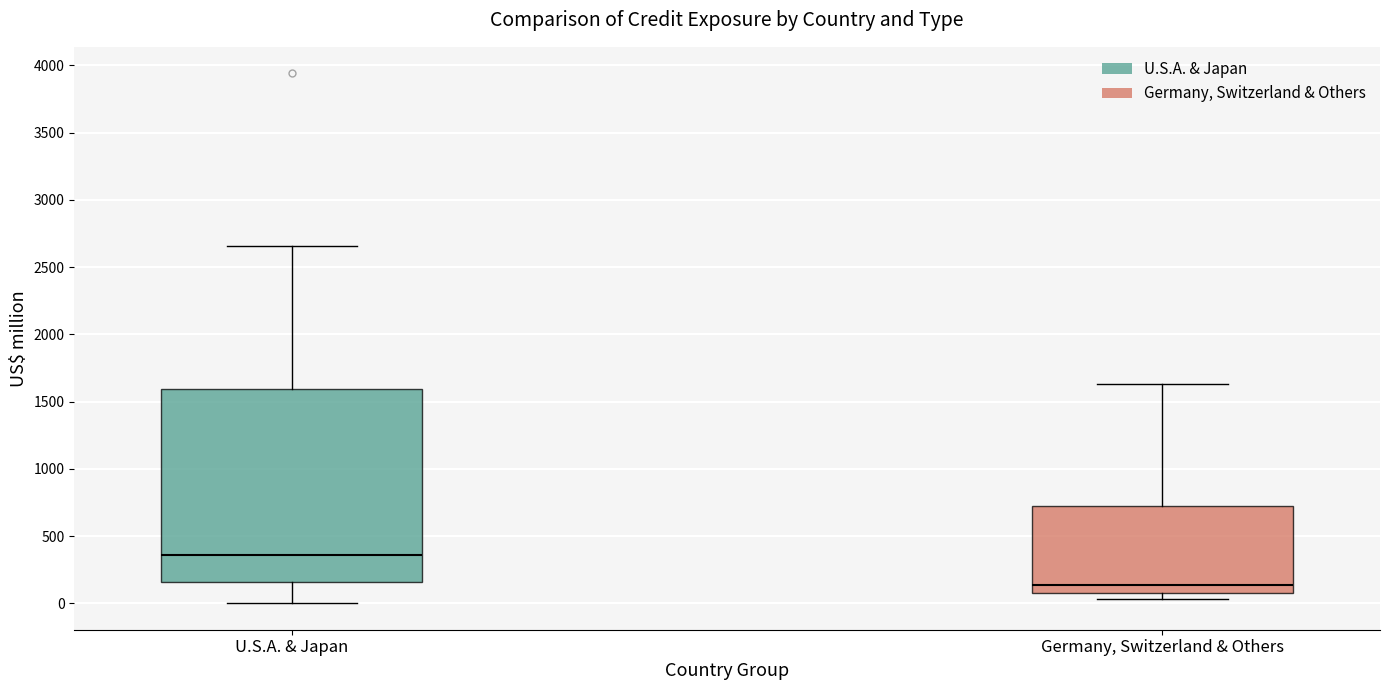

Comparing the boxes themselves (not the whiskers), which one is the tallest?

U.S.A. & Japan